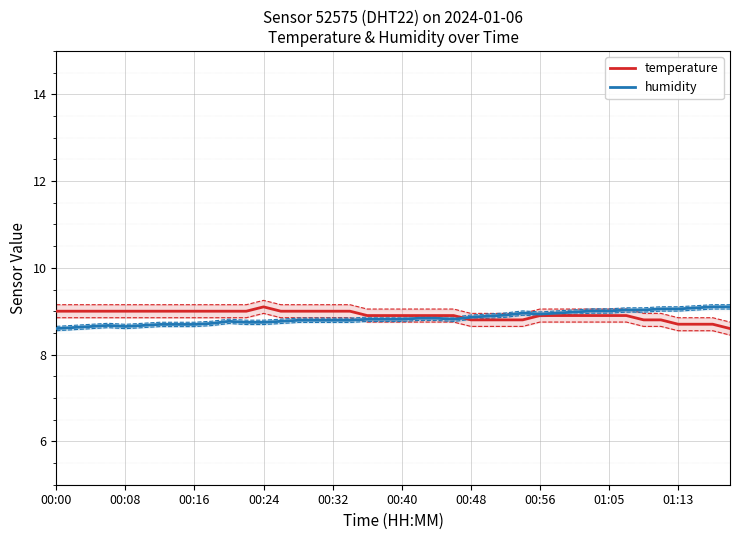

At how many categories does at least one series exceed 9?

10